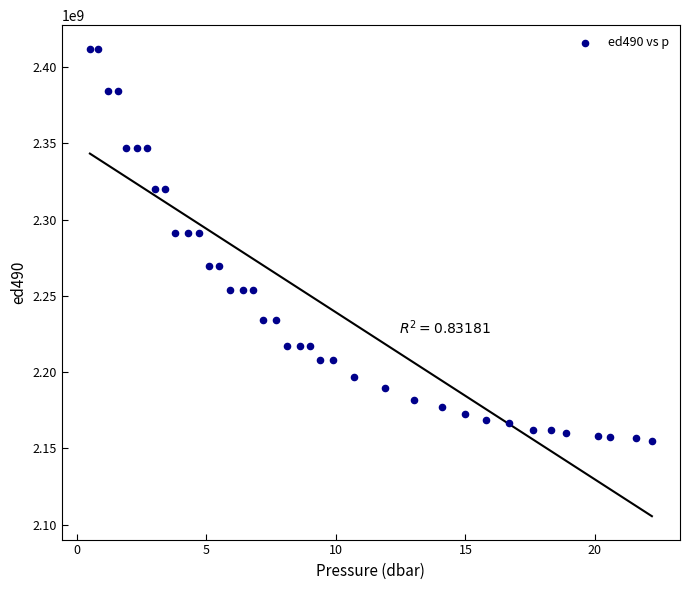

What is the range of Y values (max minus min)?

257155109